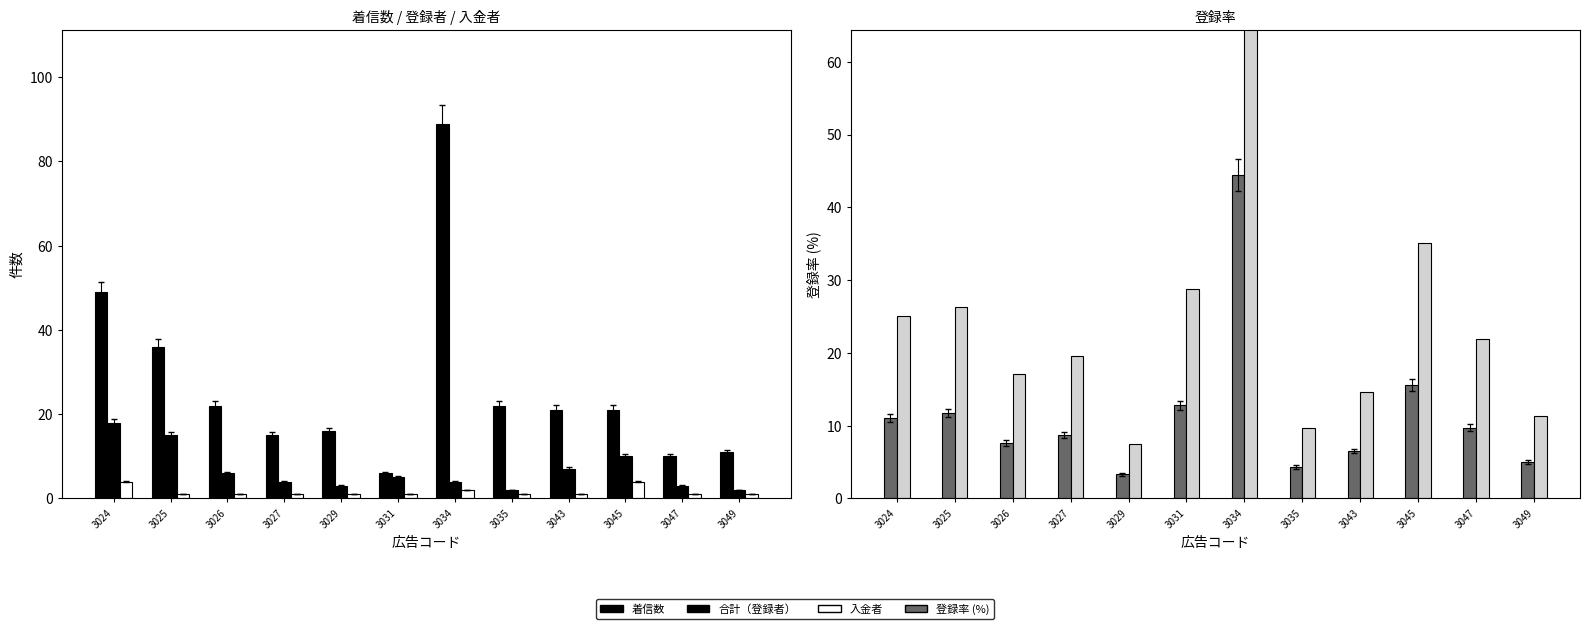

What is the difference between the 着信数 values at 3047 and 3029?

6.0